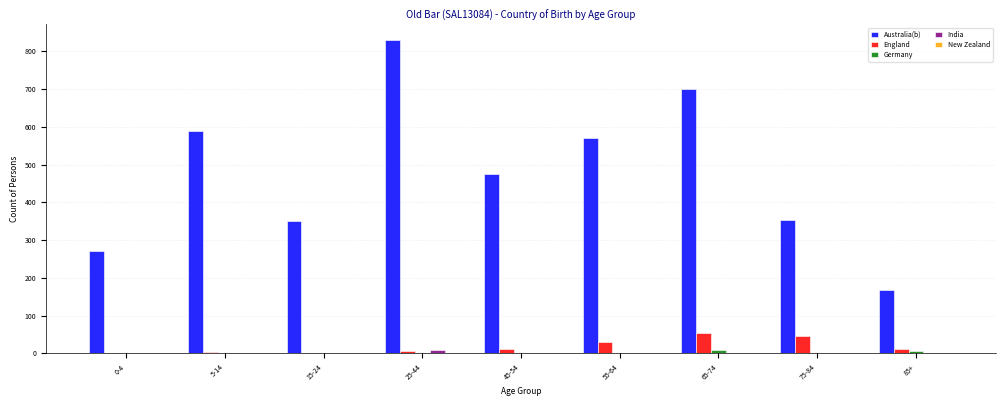

What is the sum of all India values?

9